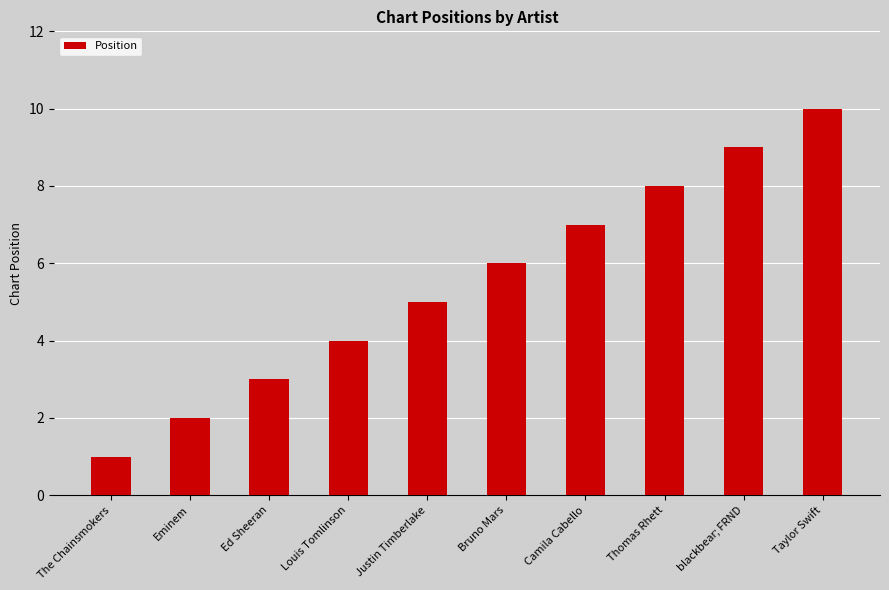

List the labels in order of value, largest first.

Taylor Swift, blackbear; FRND, Thomas Rhett, Camila Cabello, Bruno Mars, Justin Timberlake, Louis Tomlinson, Ed Sheeran, Eminem, The Chainsmokers